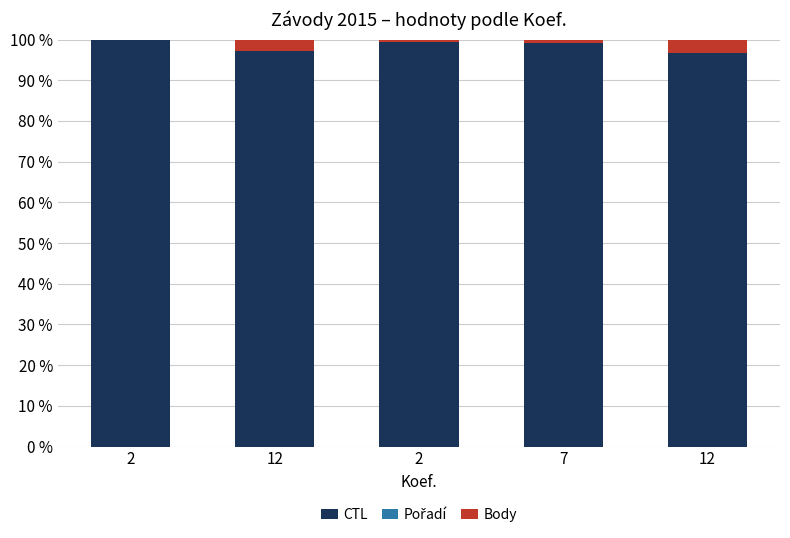

Which series has the largest range (max minus min)?

CTL